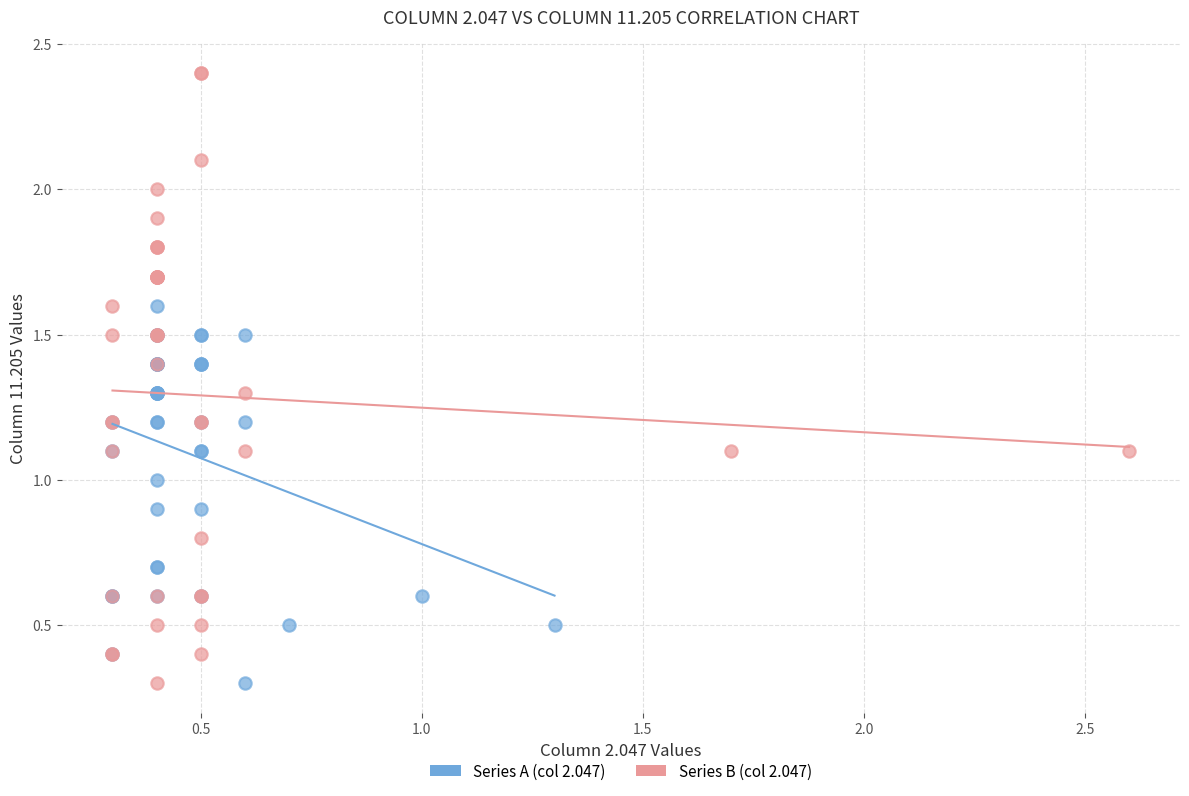

Which series has the largest Y range (max minus min)?

Series B (col 2.047)